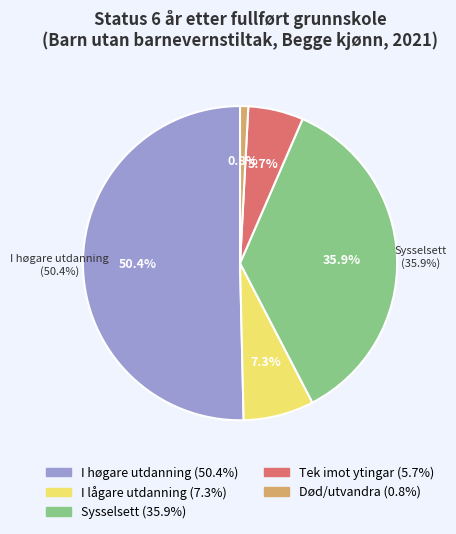

Which slice is the smallest?

Død/utvandra